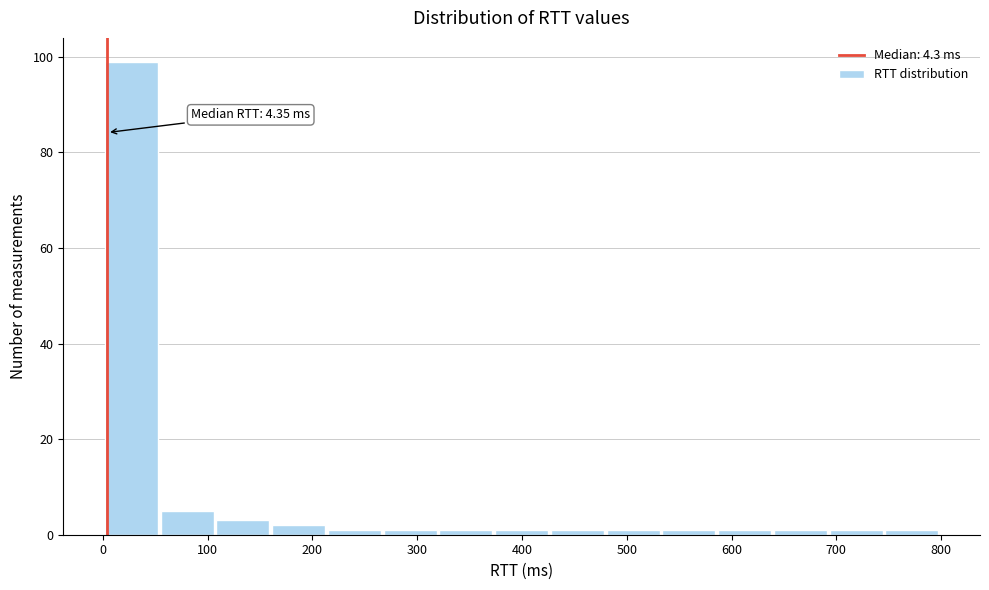

Over which range of the x-axis is the bar tallest?

0 to 60